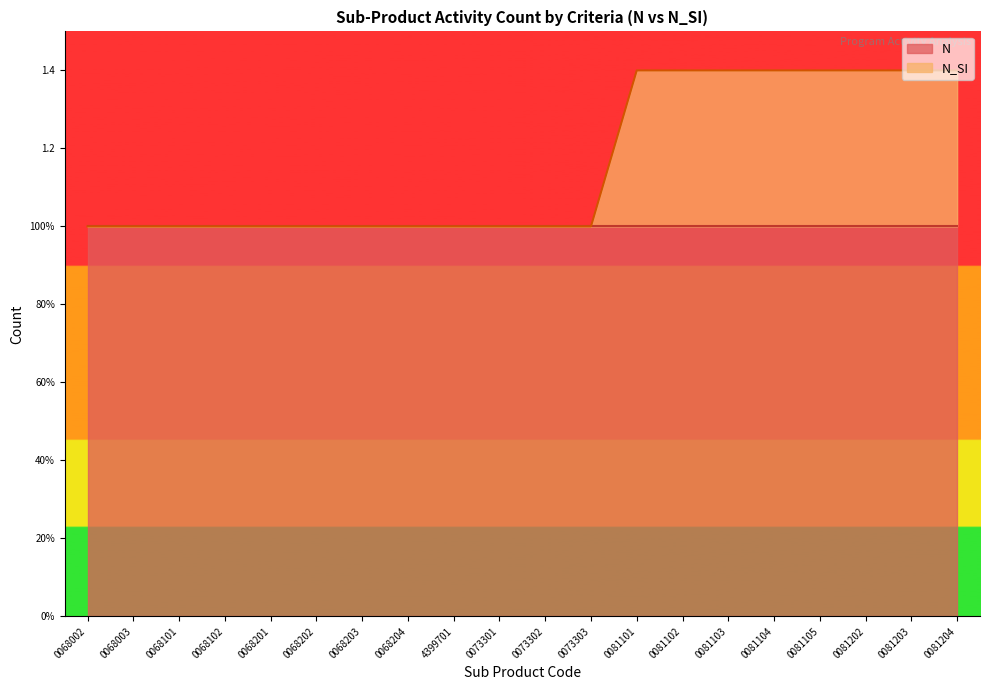

Which label corresponds to the largest value in the chart?

0081101